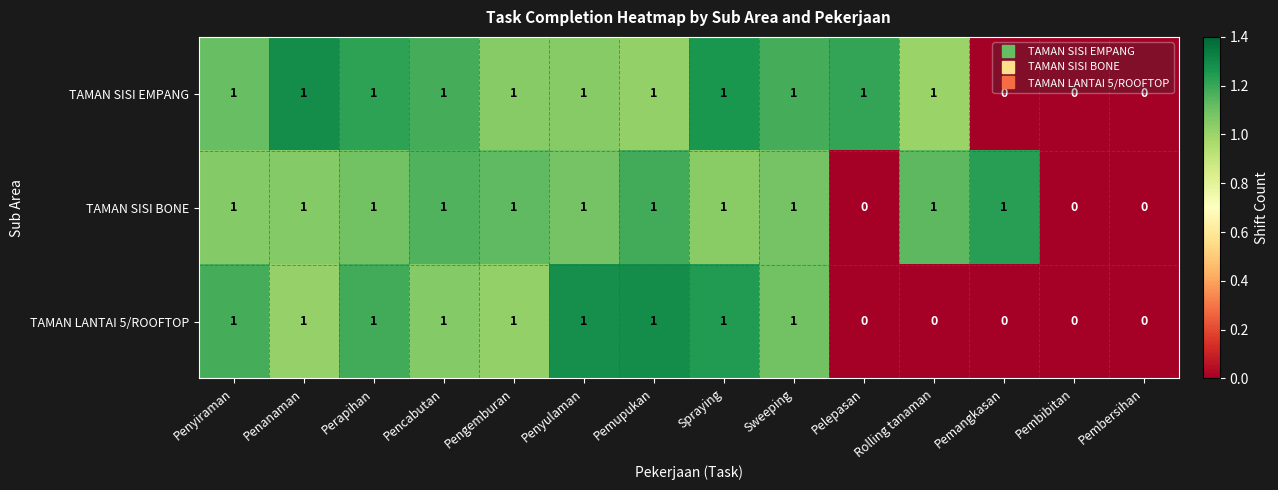

Count the number of data series in this chart.

3